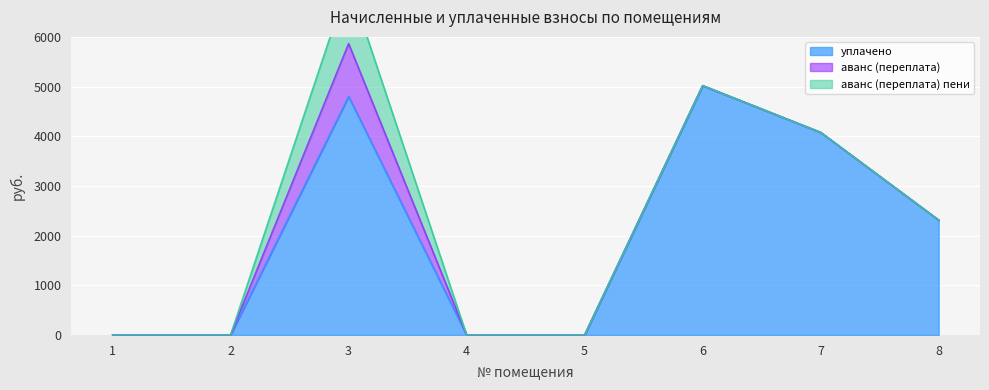

How many distinct data groups are displayed?

3